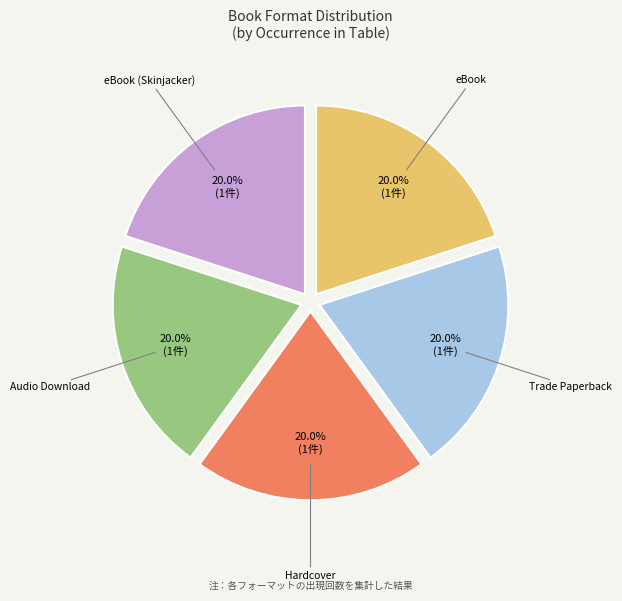

Does any single category account for the majority?

No